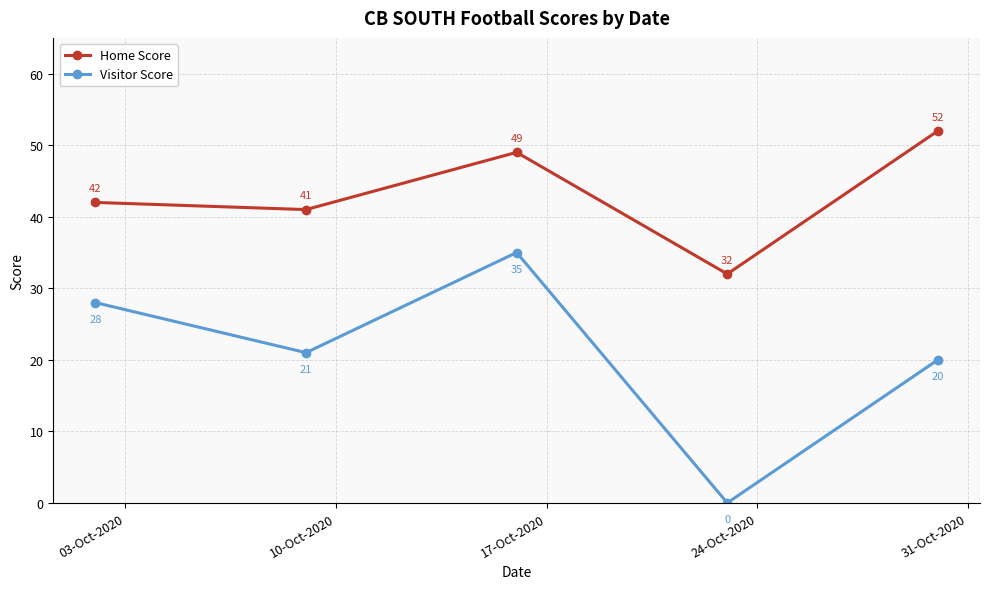

What is the average value of the Visitor Score series?

21